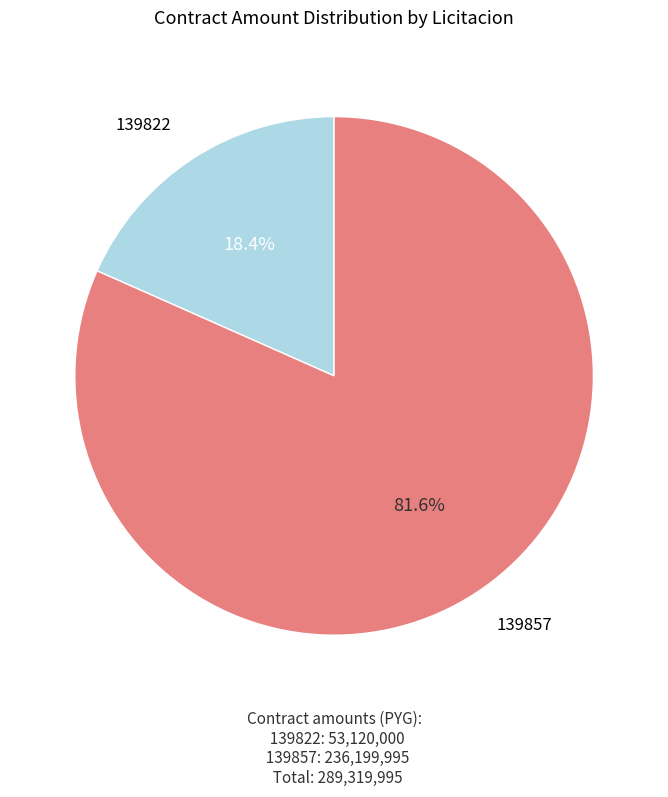

Is there a majority slice in this chart?

Yes